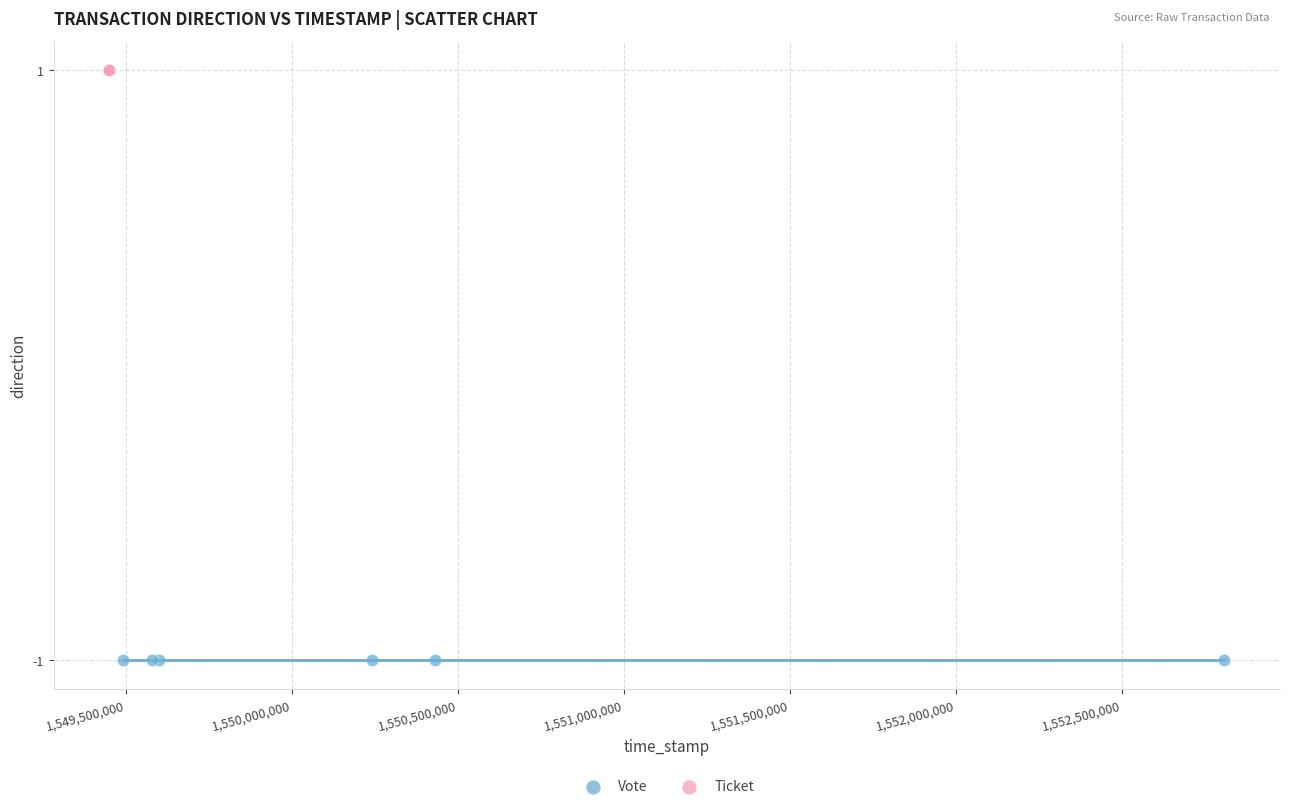

Which series reaches the minimum Y coordinate?

Vote